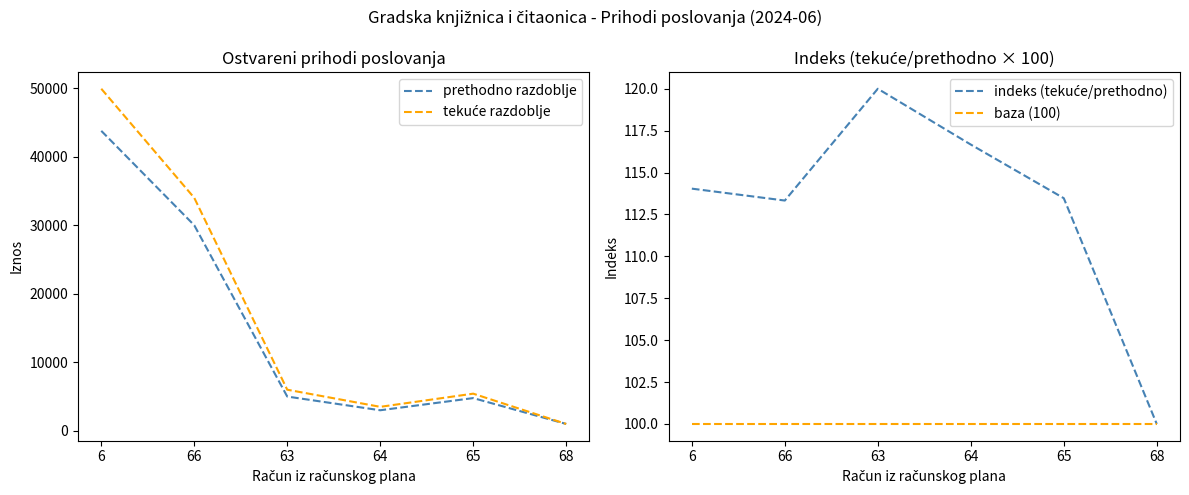

Is it true that baza (100) equals 149.9 at 65?

False